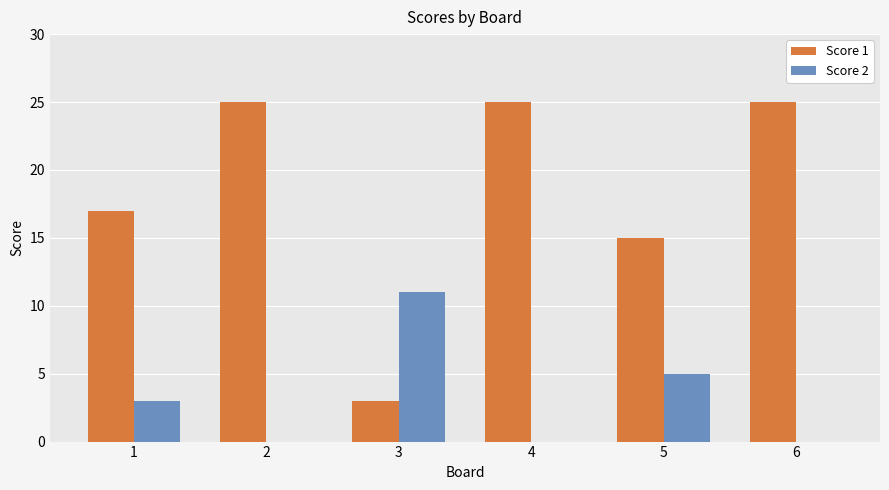

Count the number of data series in this chart.

2